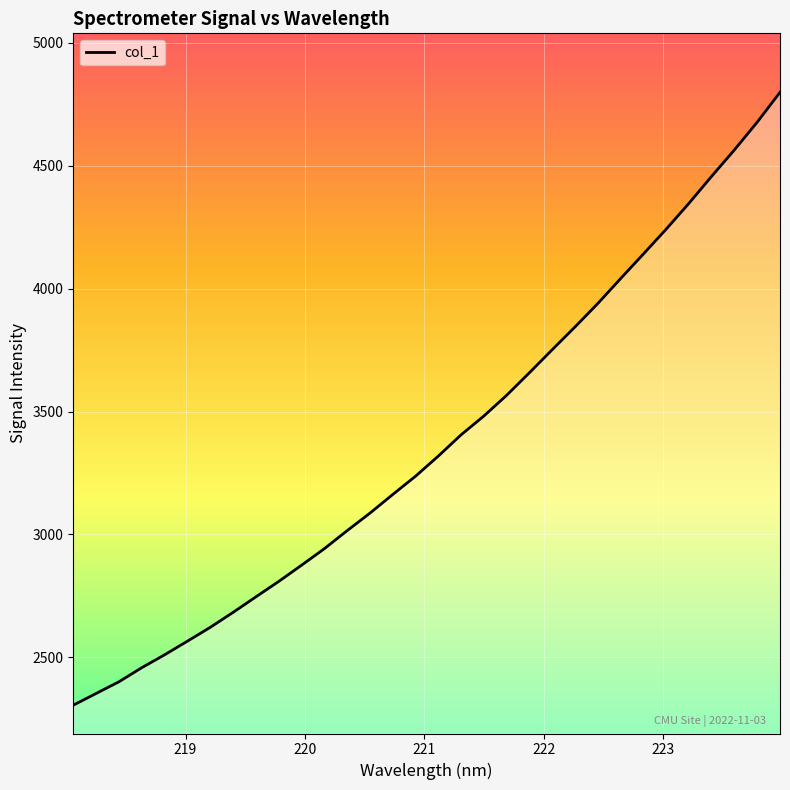

How many series are shown in this chart?

1